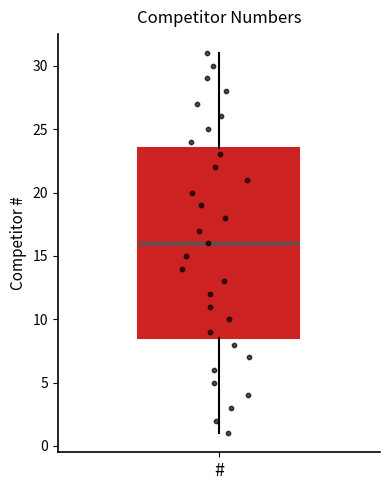

Read this box plot against the y-axis: the position of the median line, the range covered by the box, and the ends of both whiskers. The values are not printed on the chart, so give them approximately, as read against the axis.

median 16.0, box 8.5 to 23.5, whiskers 1.0 to 31.0